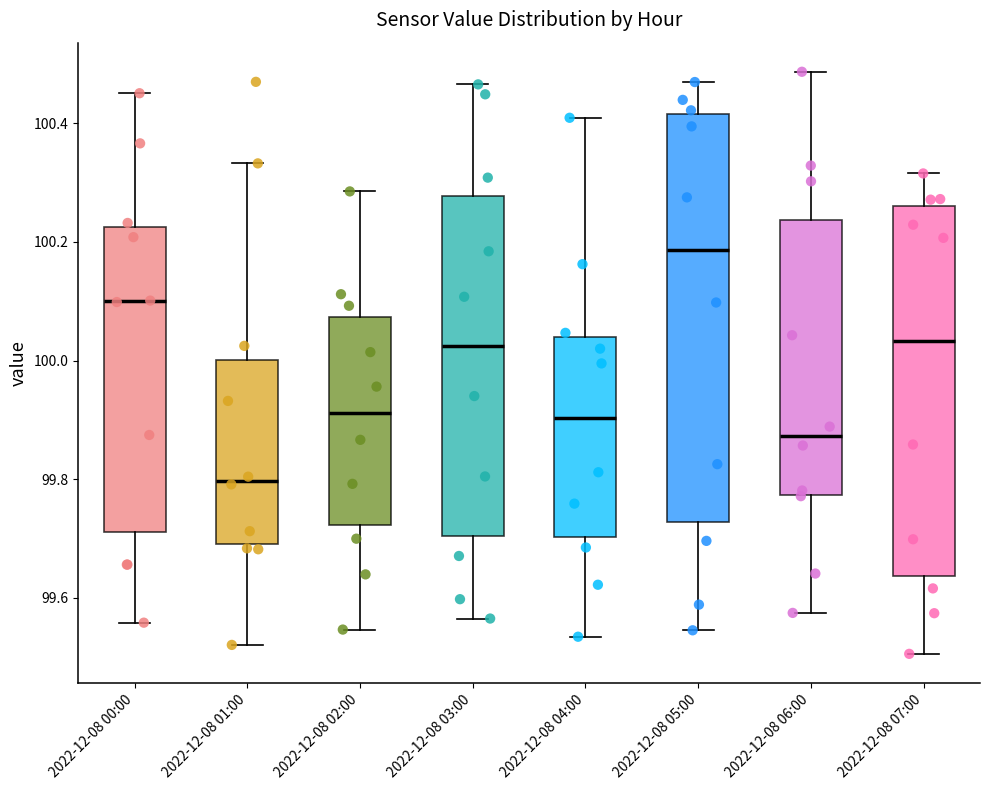

Where does the lower whisker of the box for 2022-12-08 03:00 end on the y-axis? The values are not printed on the chart, so give them approximately, as read against the axis.

99.56